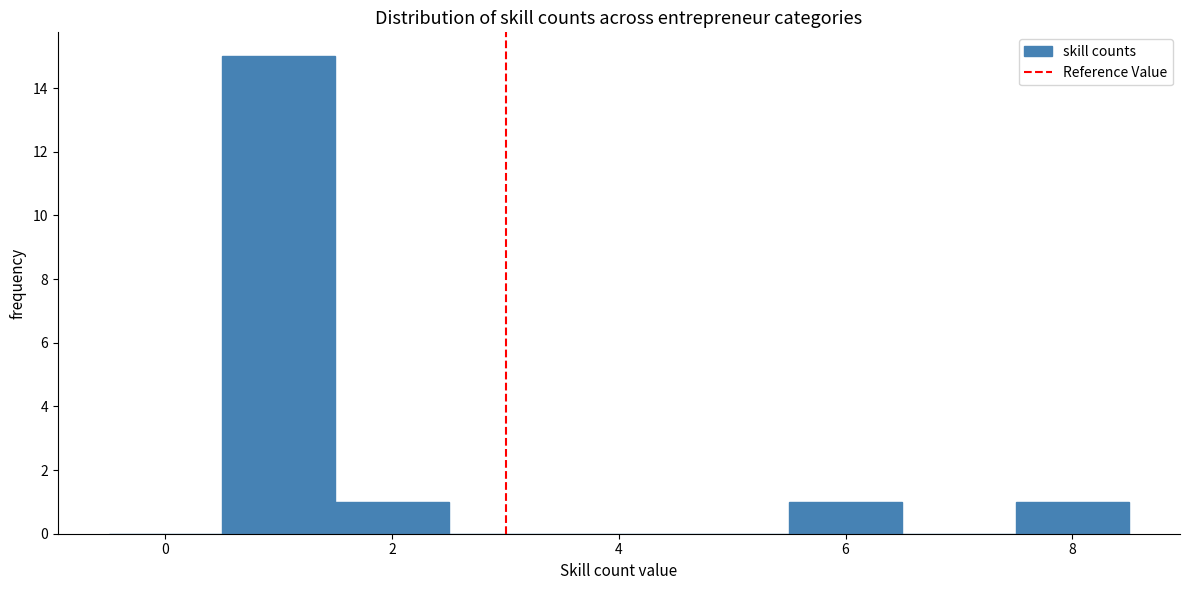

How tall is the bar that spans 1.5 to 2.5 on the x-axis? Neither the bar edges nor the heights are printed on the chart, so give them approximately, as read against the axes.

1